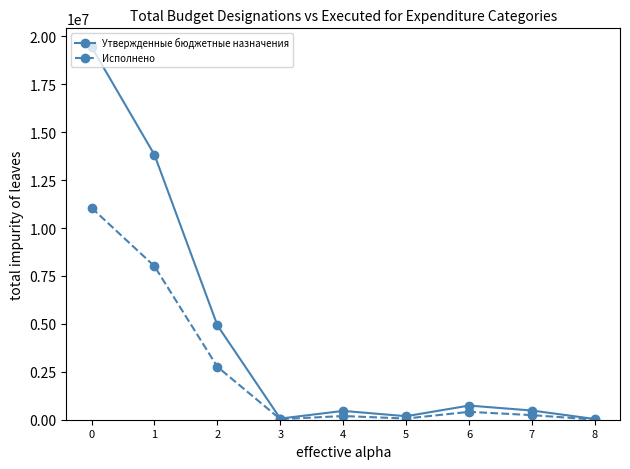

Rank the series by their maximum value, from highest to lowest.

Утвержденные бюджетные назначения, Исполнено